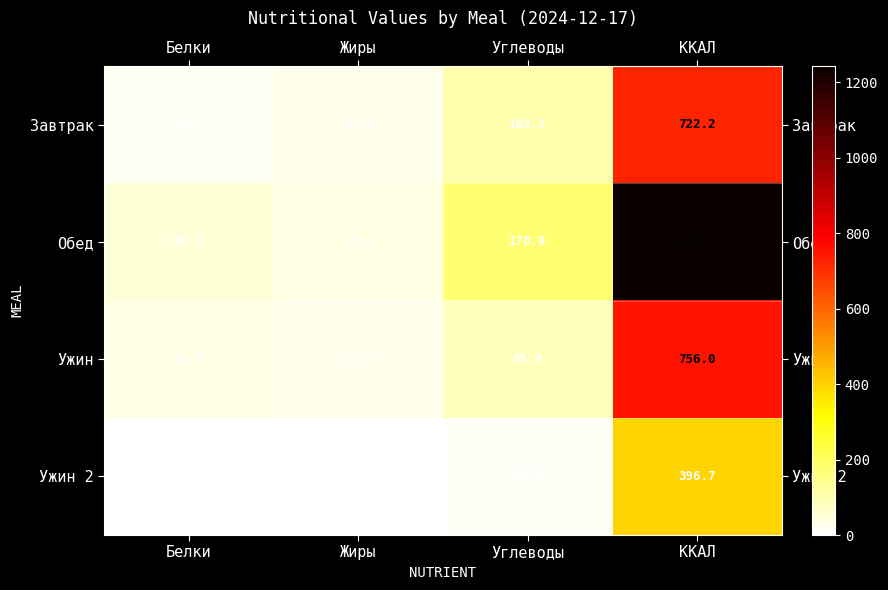

What is the difference between the highest and lowest values at Жиры?

36.0